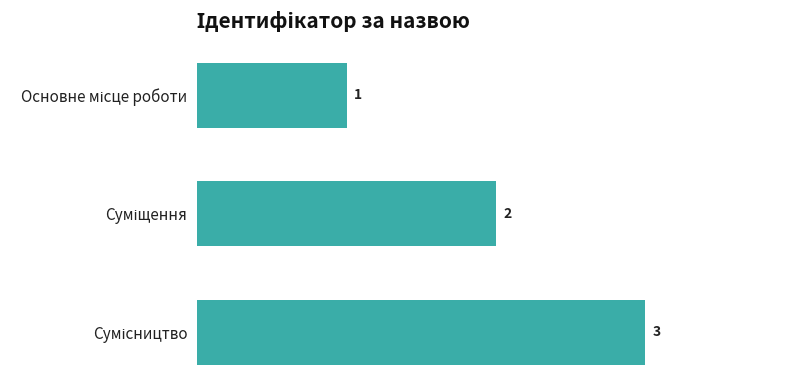

What is the sum of all values?

6